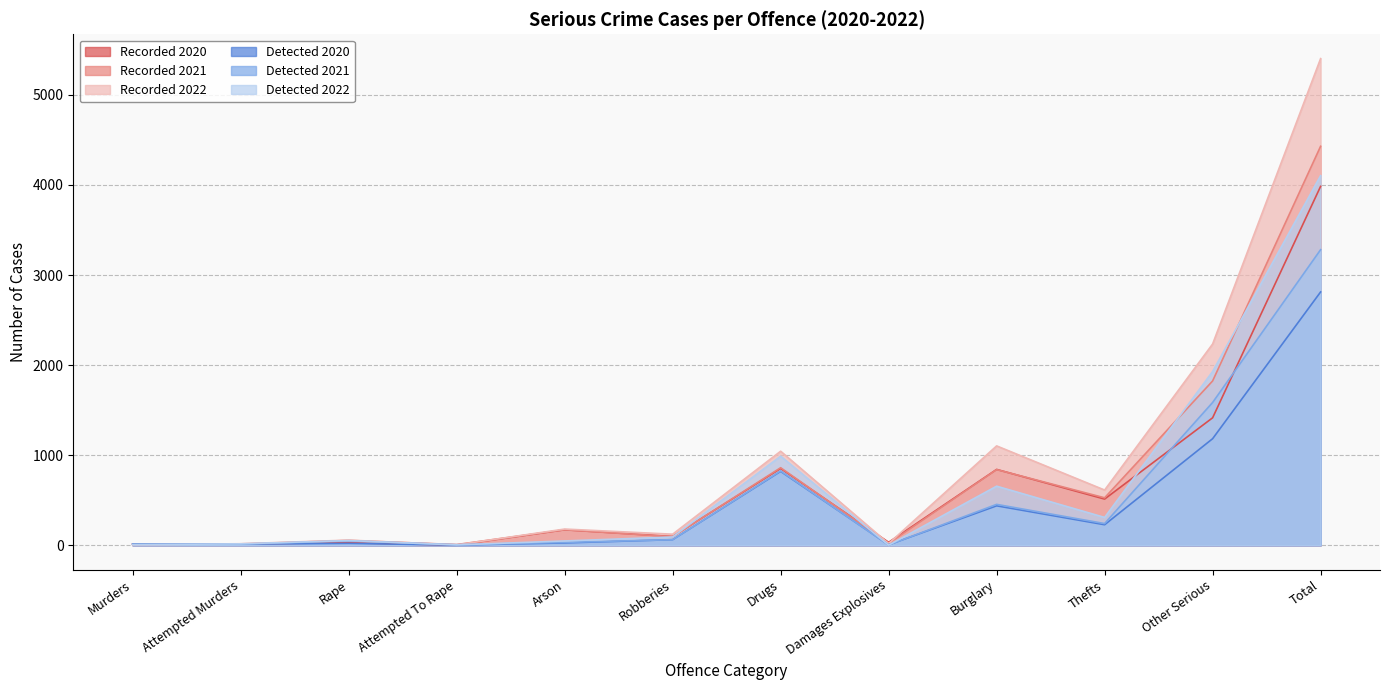

At which label does Detected 2022 reach its minimum?

Damages Explosives